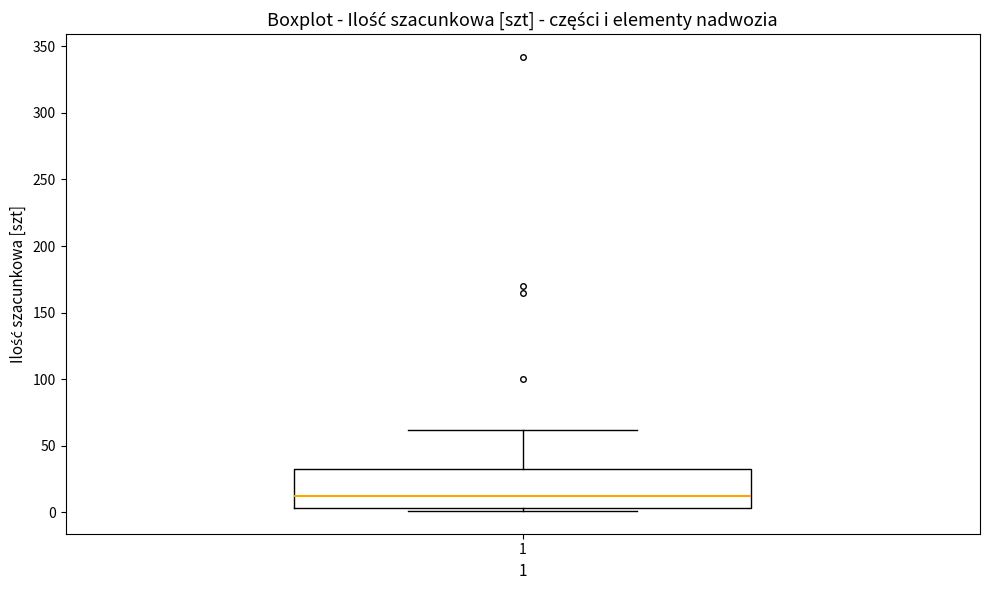

Where is the upper edge of the box at x = 1 on the y-axis? The values are not printed on the chart, so give them approximately, as read against the axis.

35